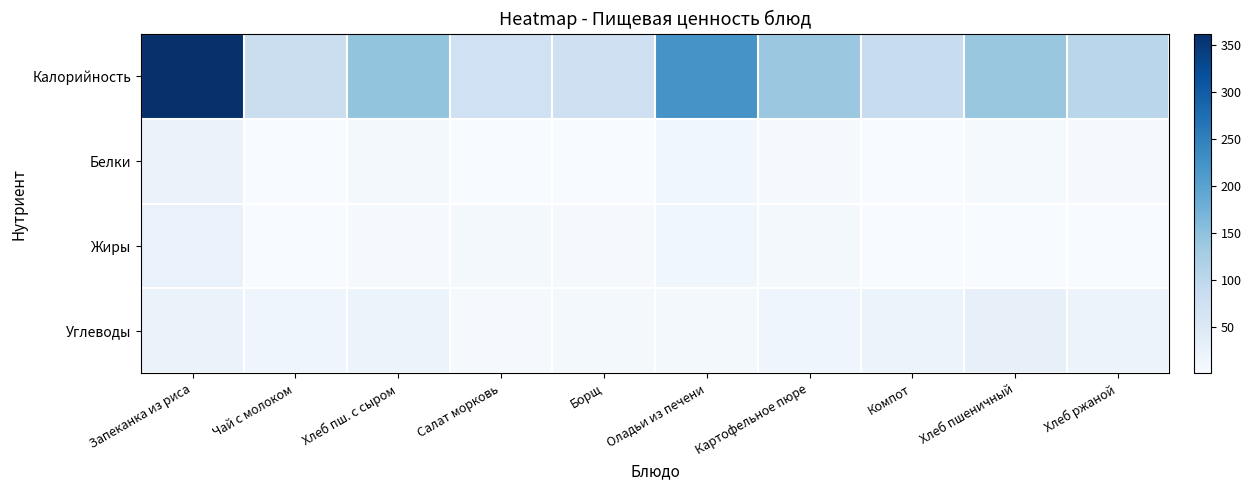

Which series has the largest total across all categories?

Калорийность